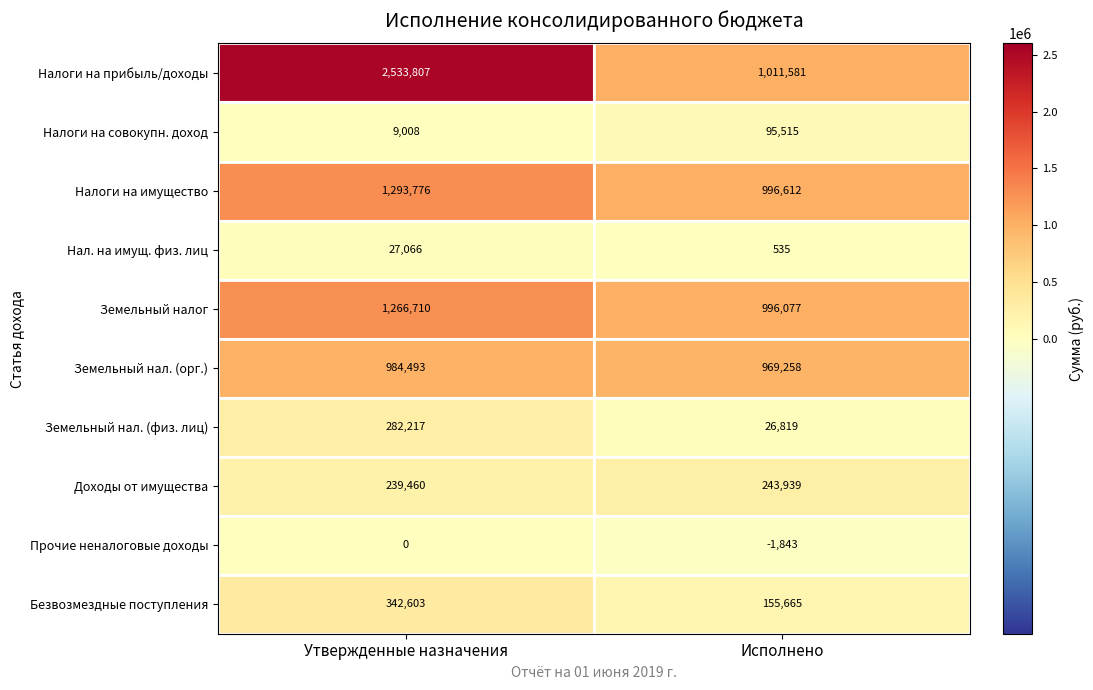

Reading left to right, extract all data points from this chart.

Налоги на прибыль/доходы: Утвержденные назначения=2533807	Исполнено=1011581
Налоги на совокупн. доход: Утвержденные назначения=9008	Исполнено=95515
Налоги на имущество: Утвержденные назначения=1293776	Исполнено=996612
Нал. на имущ. физ. лиц: Утвержденные назначения=27066	Исполнено=535
Земельный налог: Утвержденные назначения=1266710	Исполнено=996077
Земельный нал. (орг.): Утвержденные назначения=984493	Исполнено=969258
Земельный нал. (физ. лиц): Утвержденные назначения=282217	Исполнено=26819
Доходы от имущества: Утвержденные назначения=239460	Исполнено=243939
Прочие неналоговые доходы: Утвержденные назначения=0	Исполнено=-1843
Безвозмездные поступления: Утвержденные назначения=342603	Исполнено=155665